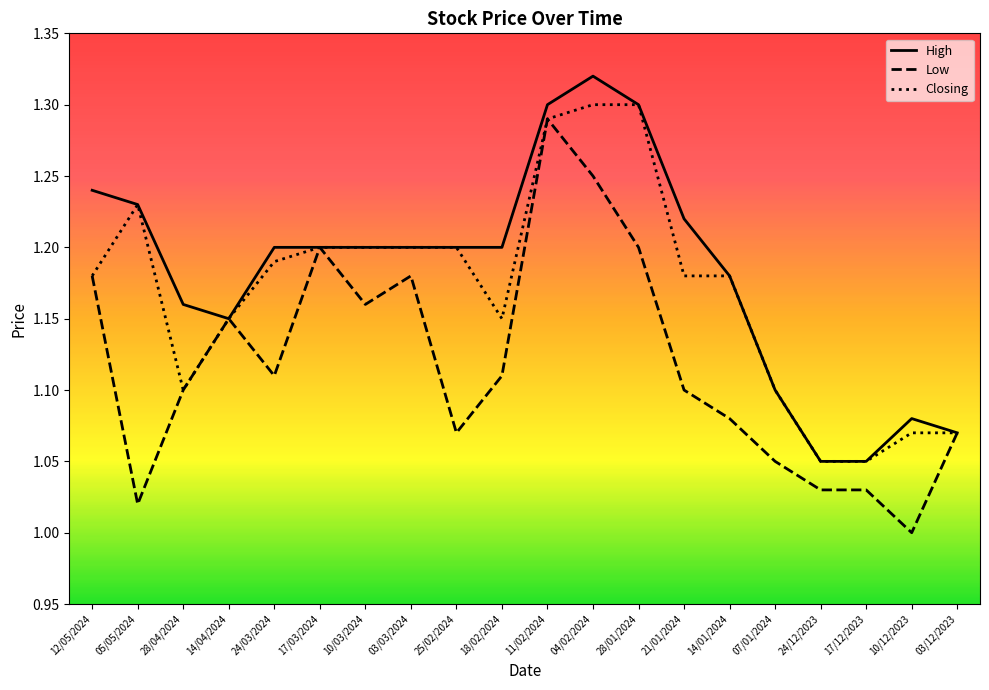

Which label corresponds to the largest value in the chart?

04/02/2024